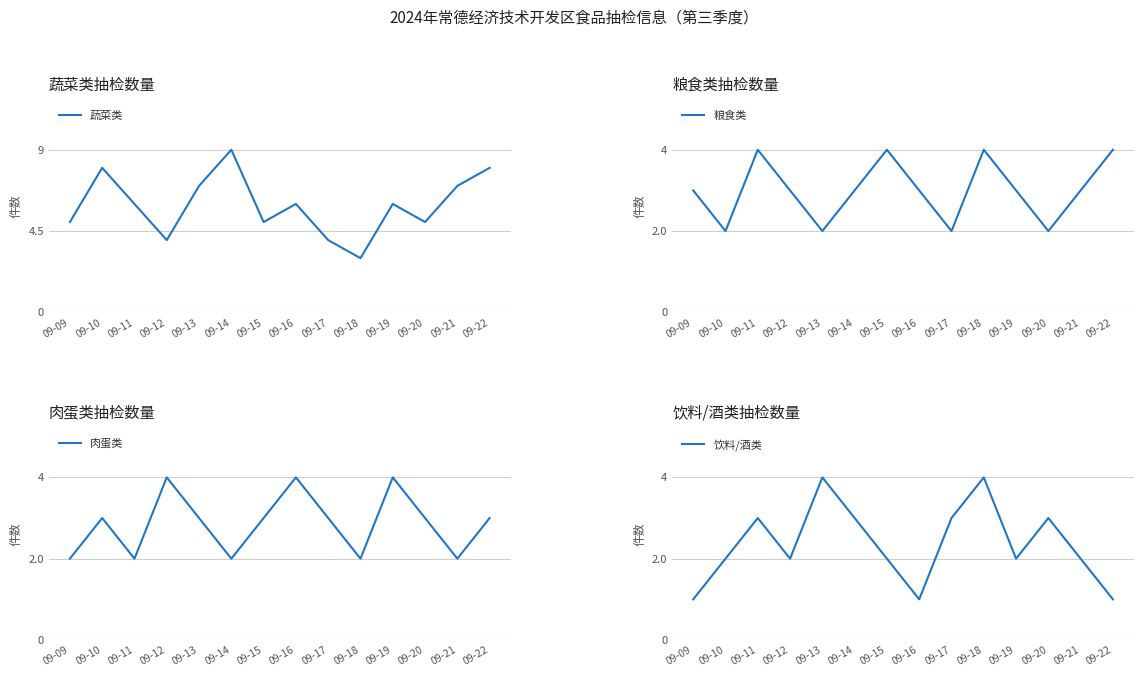

List the series in order of their peak value, lowest first.

粮食类, 肉蛋类, 饮料/酒类, 蔬菜类